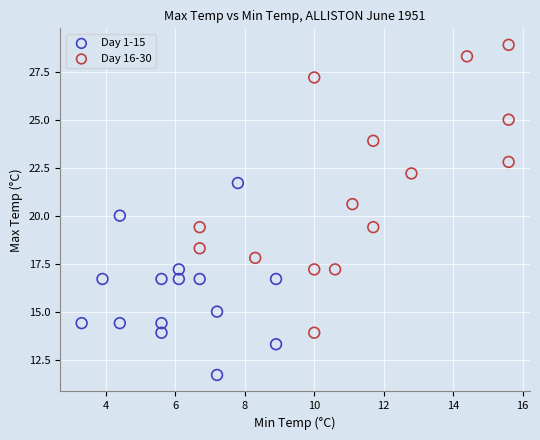

Which series reaches the maximum Y coordinate?

Day 16-30